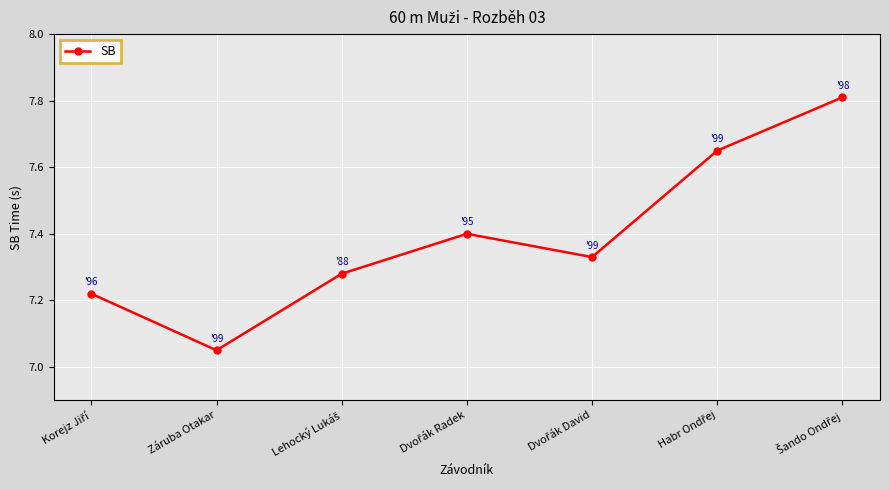

Where is the data nearest to the value 7?

Záruba Otakar